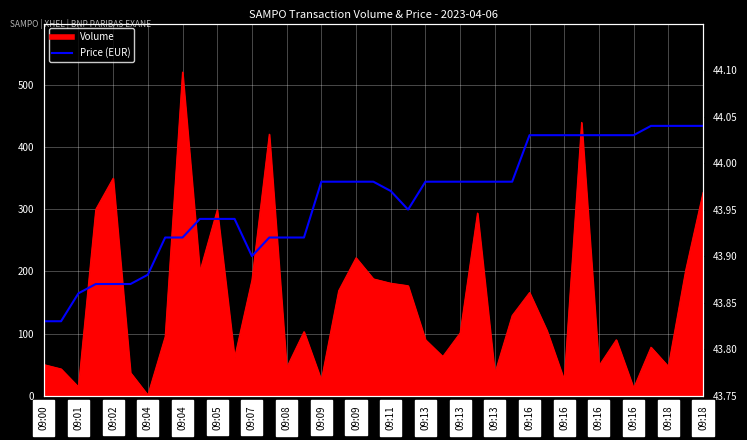

What is the change in value from 09:13 to 27?

+0.1